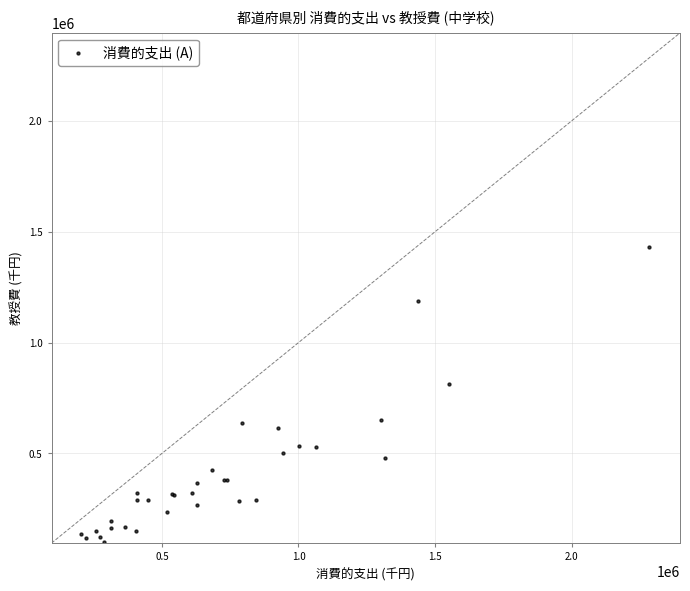

What Y value in the scatter plot is closest to 766025?

813001